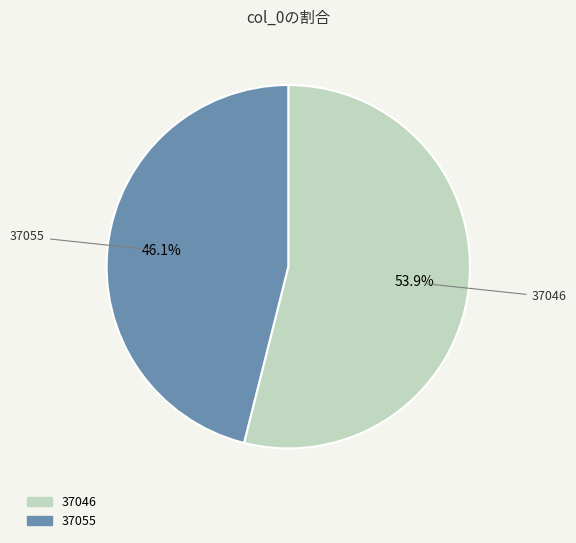

Which category has the smallest portion of the pie?

37055